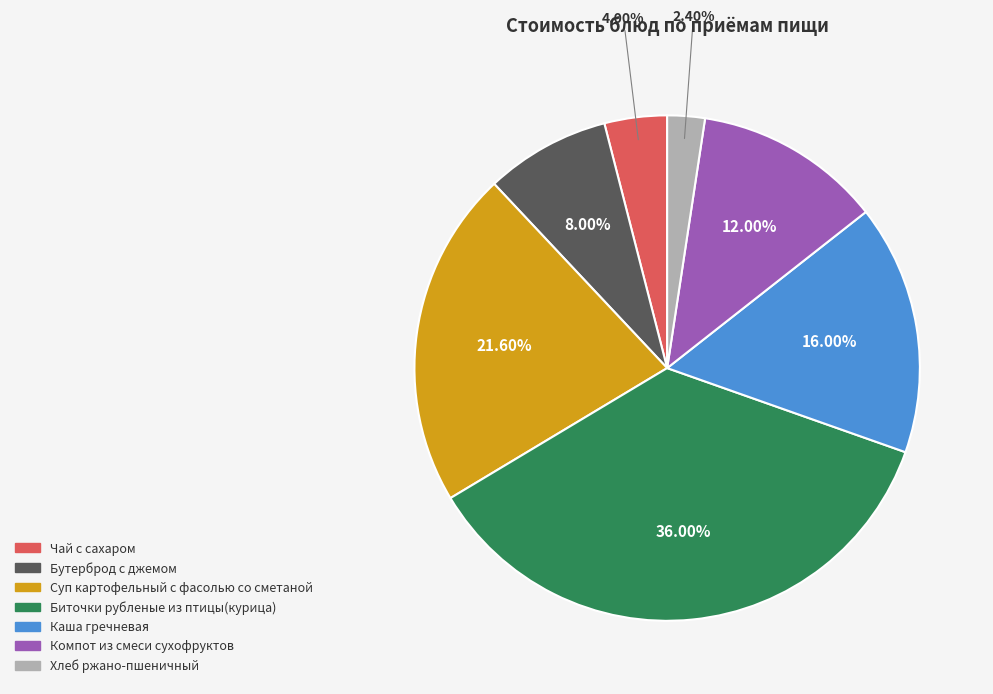

To the nearest percent, what portion does Бутерброд с джемом represent?

8%